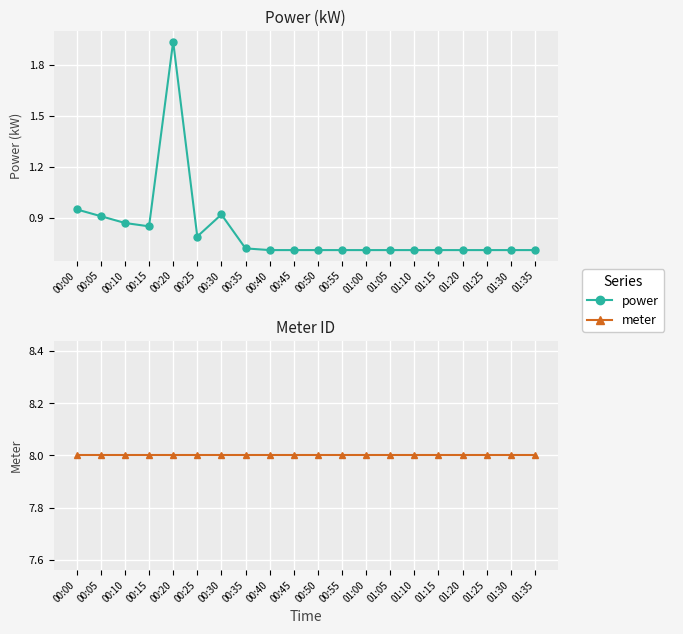

At which category is the sum across all series the highest?

00:20